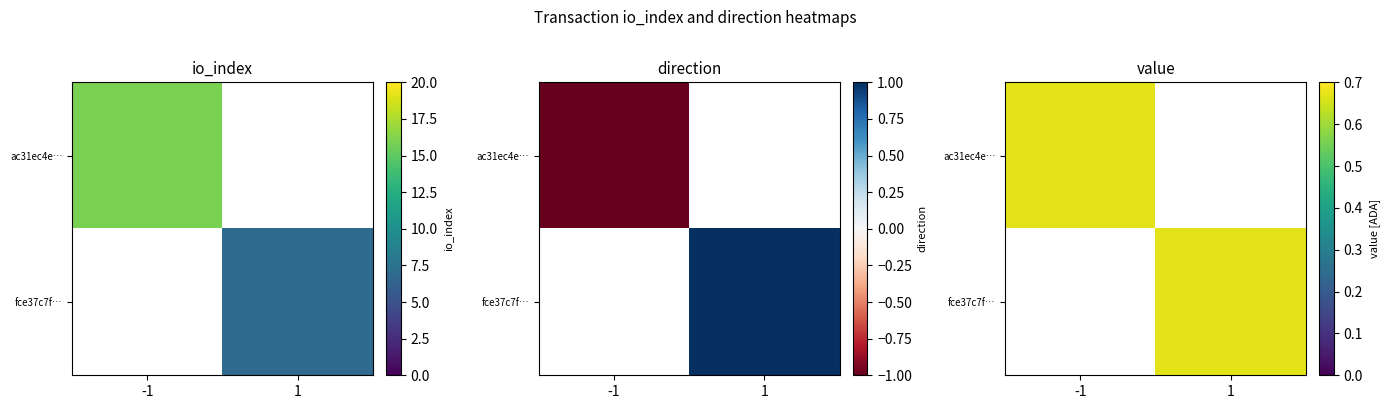

What is the average value of the fce37c7fb71855dde62b6184bd1944043522321 series?

4